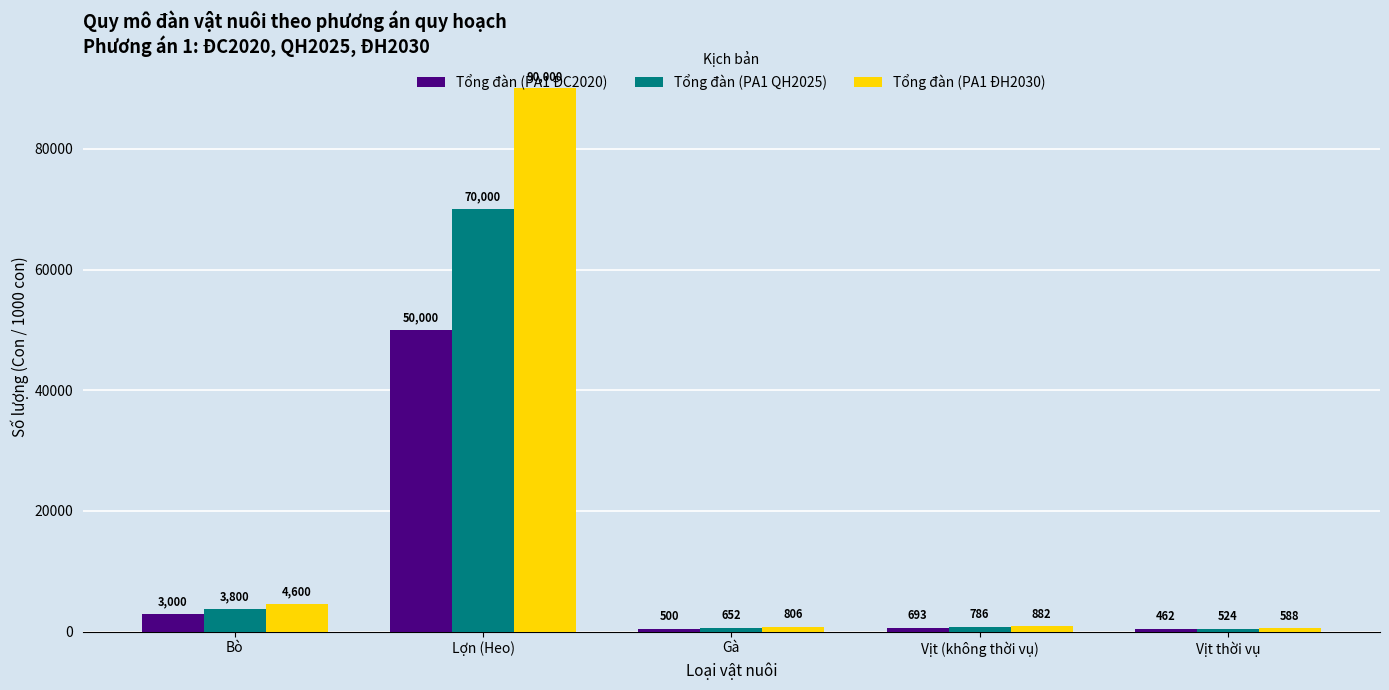

What is the label of the 2nd bar from the right?

Vịt (không thời vụ)